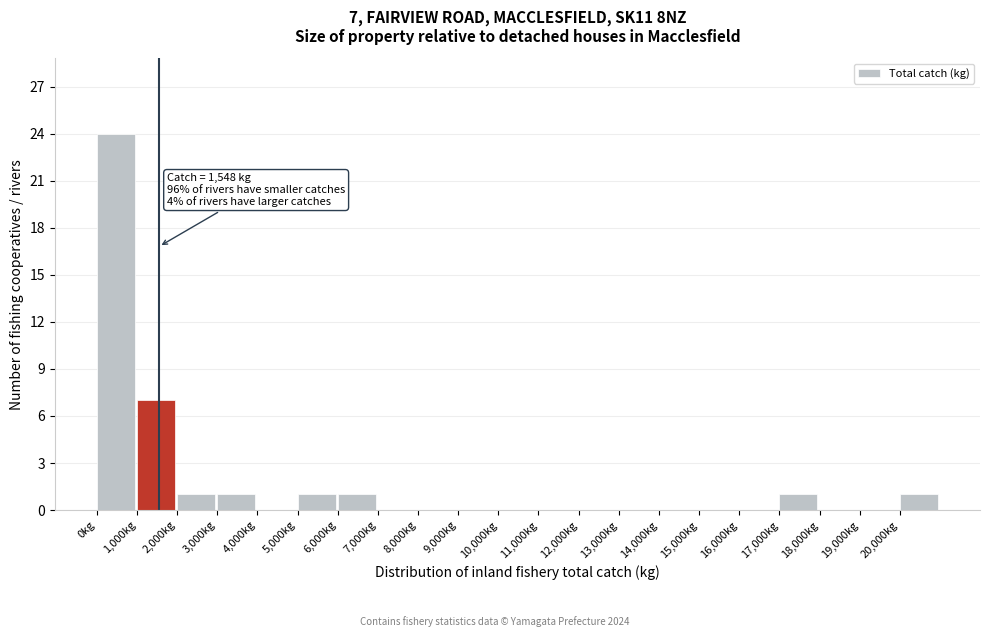

Over which range of the x-axis is the bar tallest?

0 to 1000